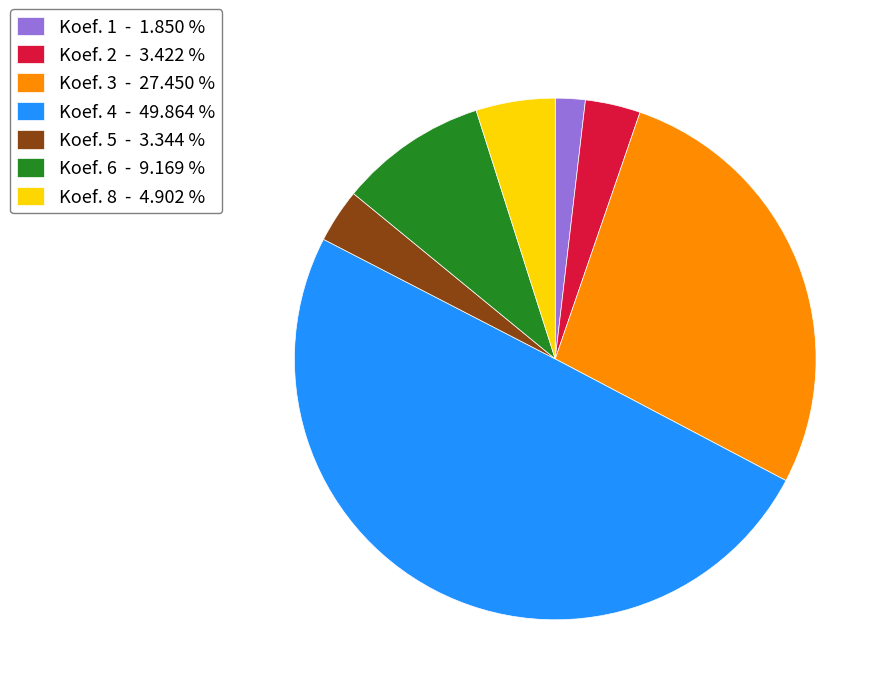

Which slice is the smallest?

Koef. 1 - 1.850 %